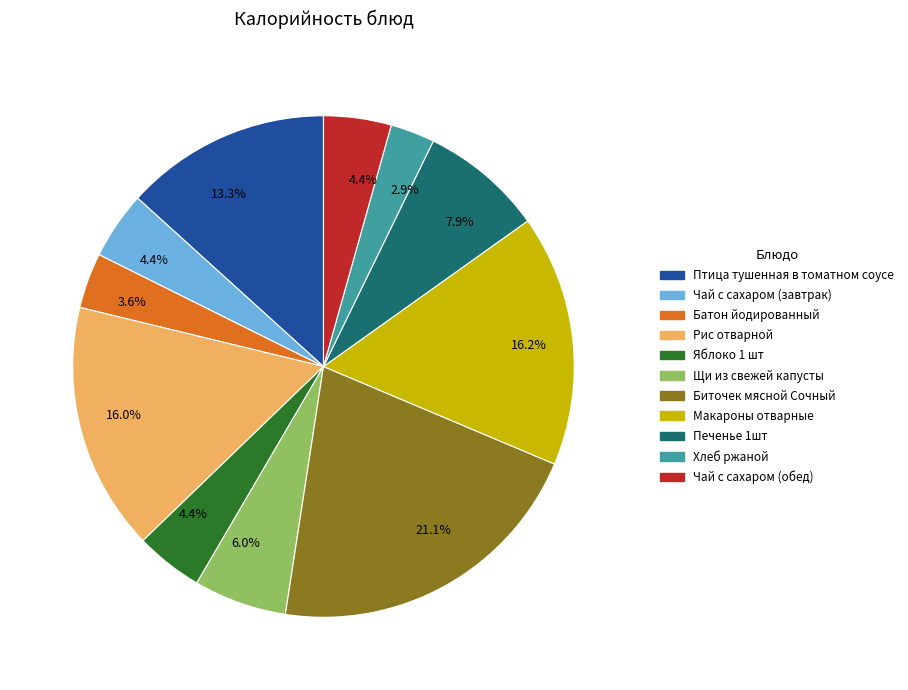

Is there any slice that represents more than half of the pie?

No